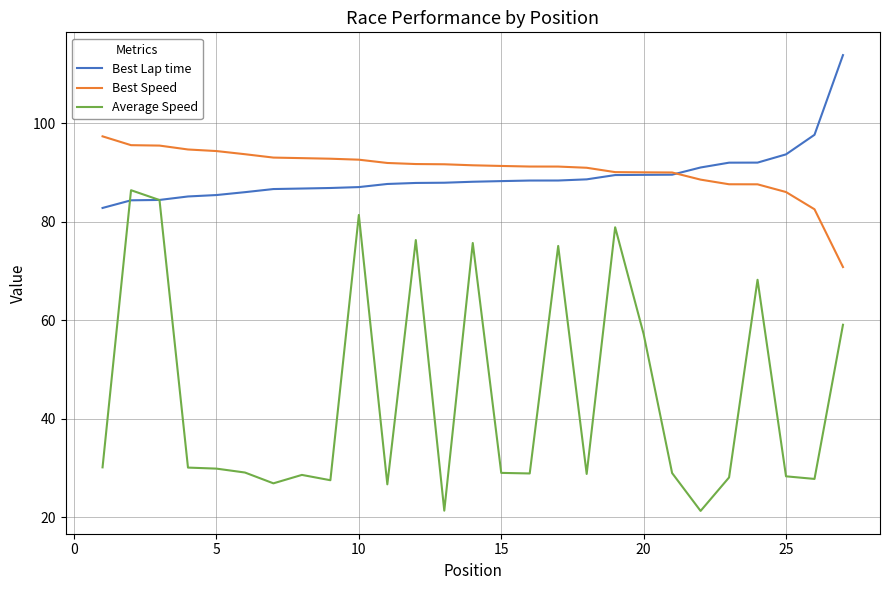

True or false: Average Speed and Best Speed intersect in this chart.

False